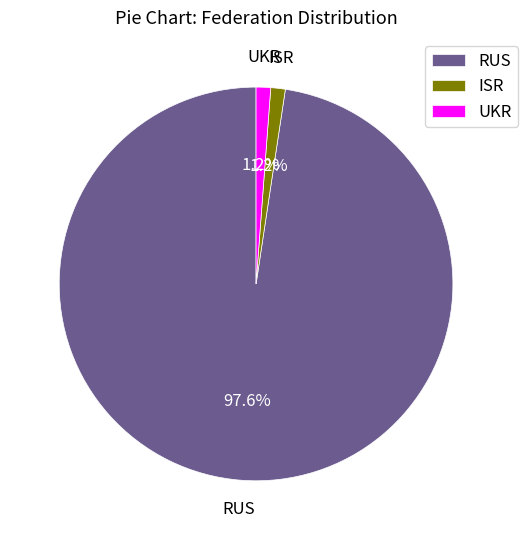

To the nearest percent, what is the combined percentage of UKR and RUS?

99%